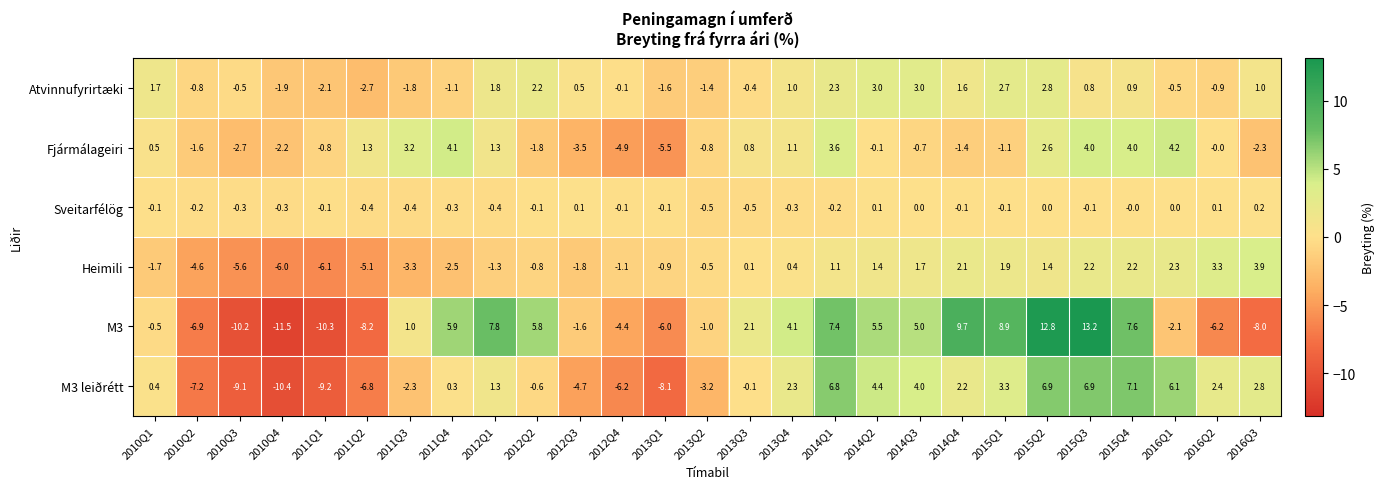

The value of M3 leiðrétt at 2013Q4 is 0.7. True or false?

False